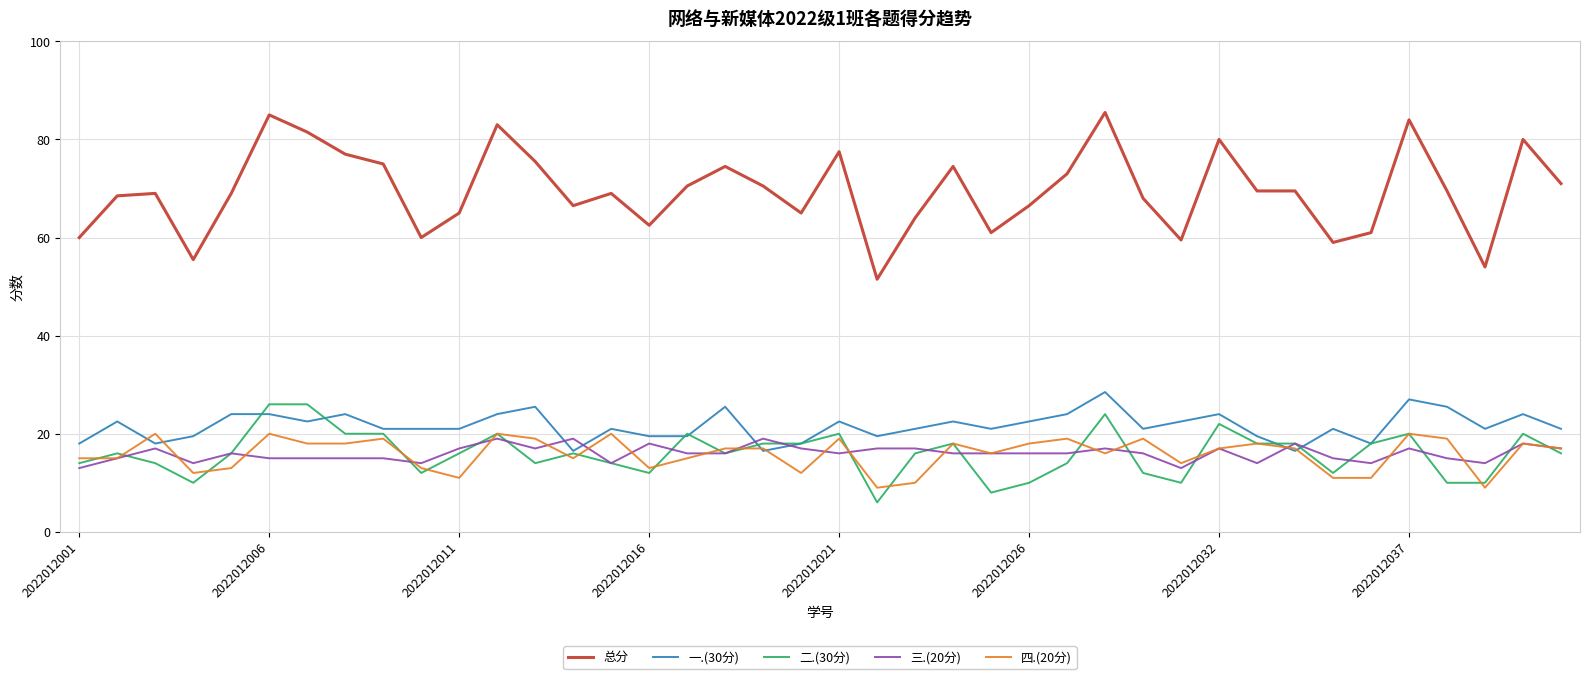

What is the maximum value for 总分?

85.5